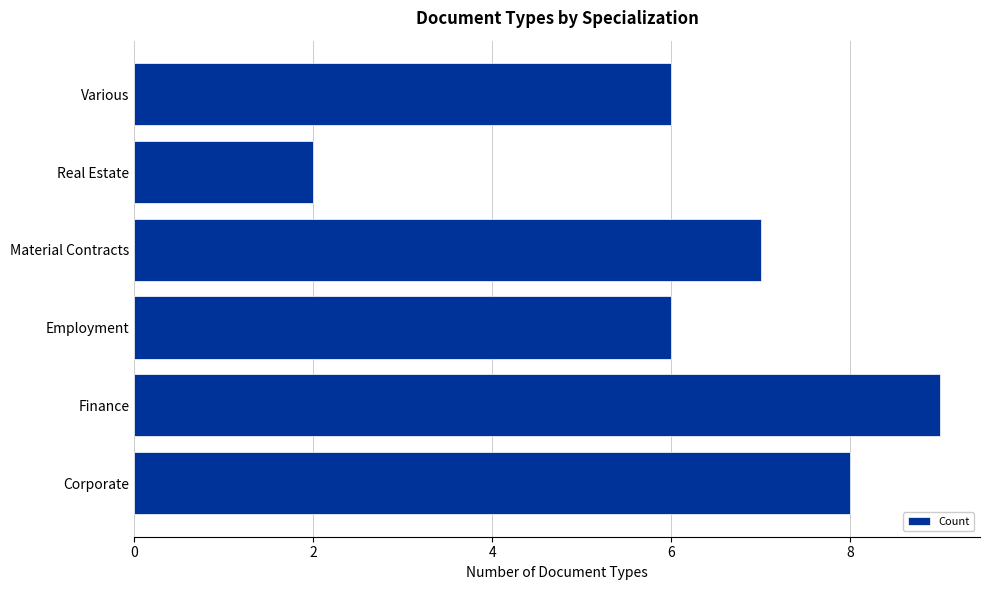

Is it true that the value at Various is 4?

False